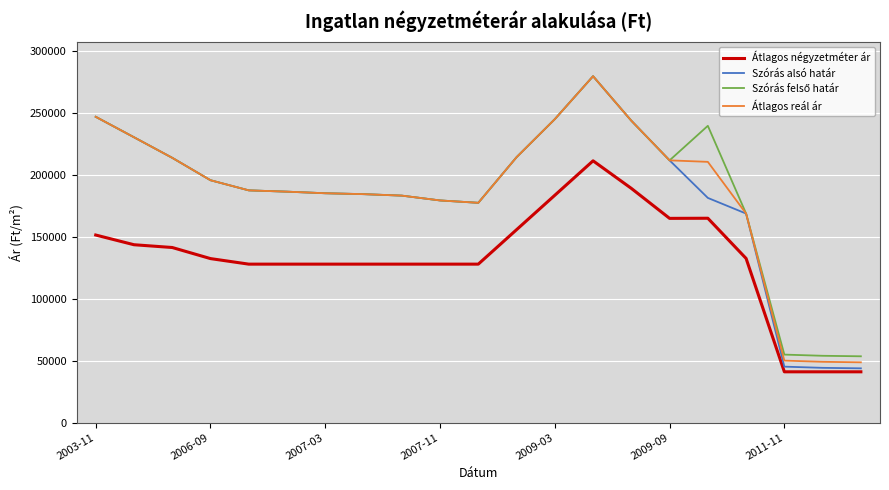

Which series has the widest spread of values?

Szórás alsó határ